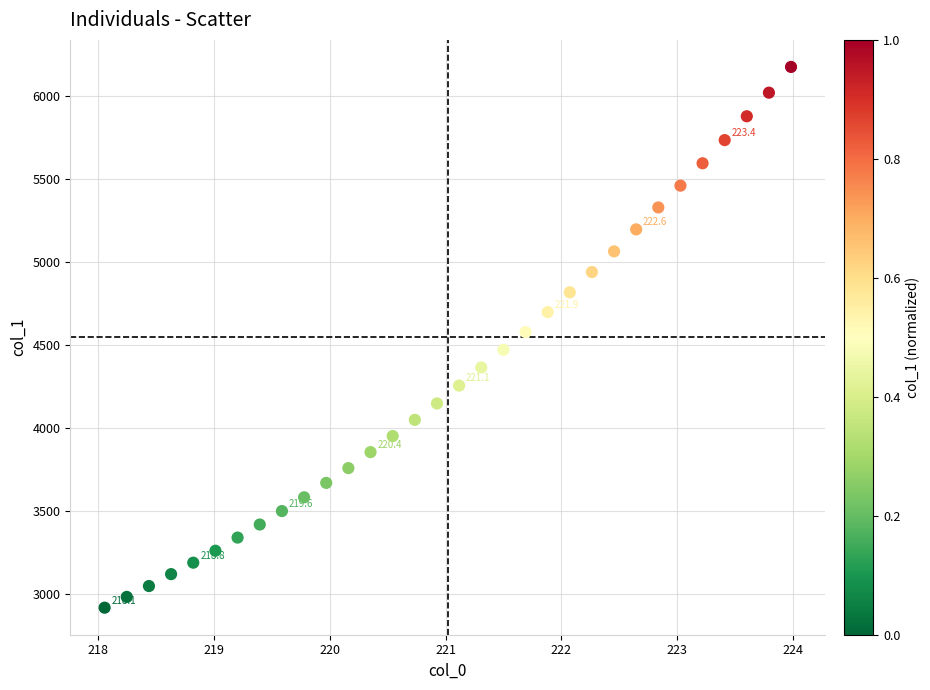

What is the range of Y values (max minus min)?

3255.1